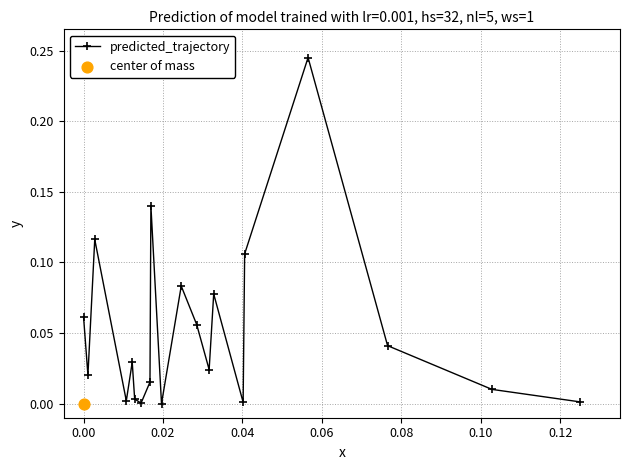

In predicted_trajectory, how many points are lower than both neighbors (excluding endpoints)?

6